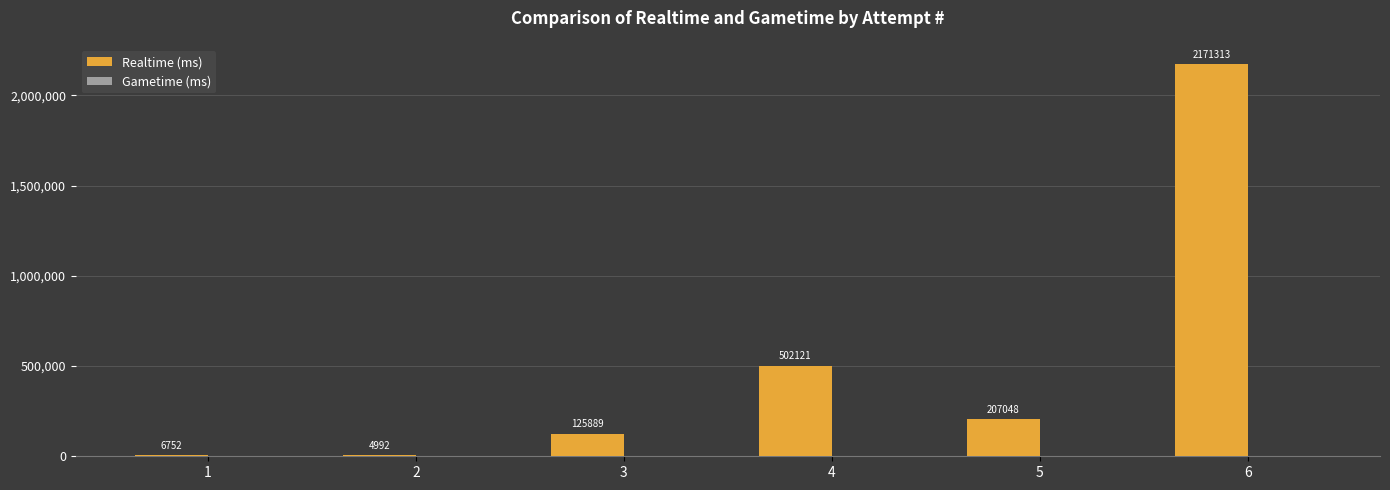

What is the greatest value displayed?

2171313